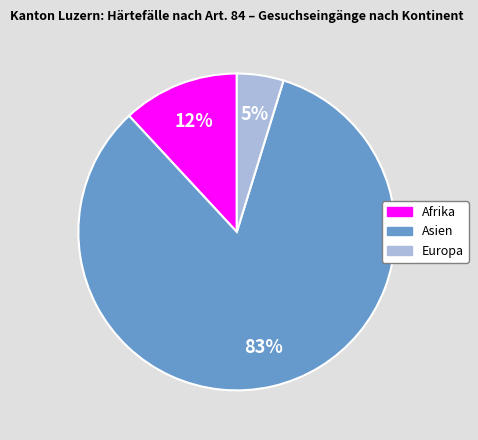

What percentage is the Afrika slice, to the nearest percent?

12%